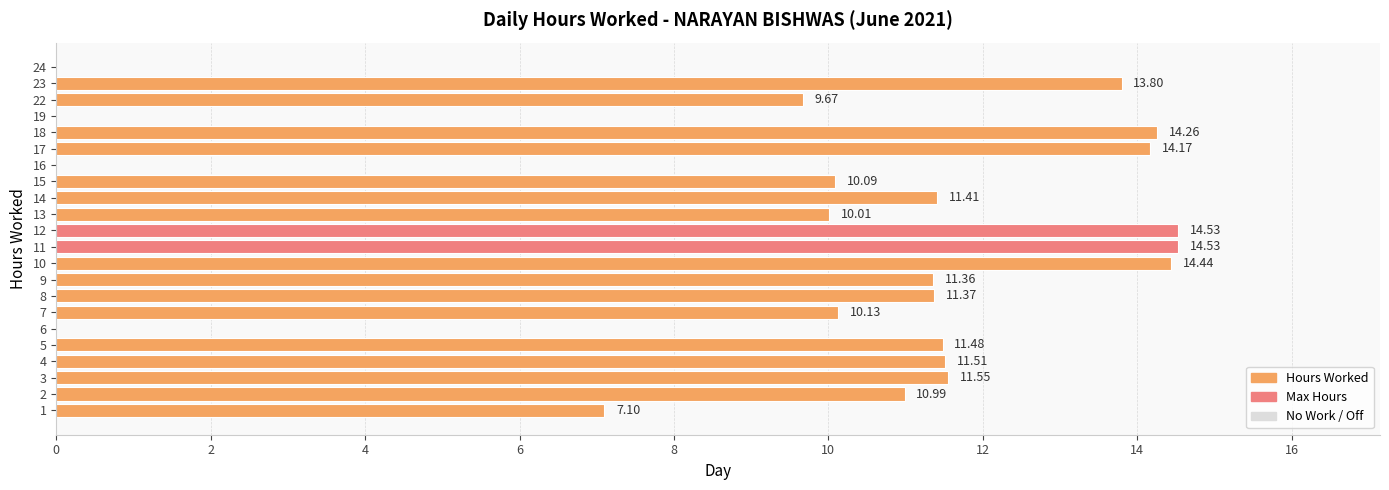

Which has a higher value, 22 or 11?

11